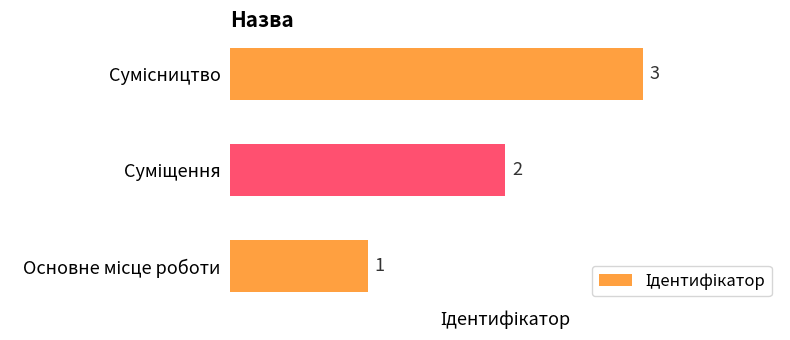

What is the average value?

2